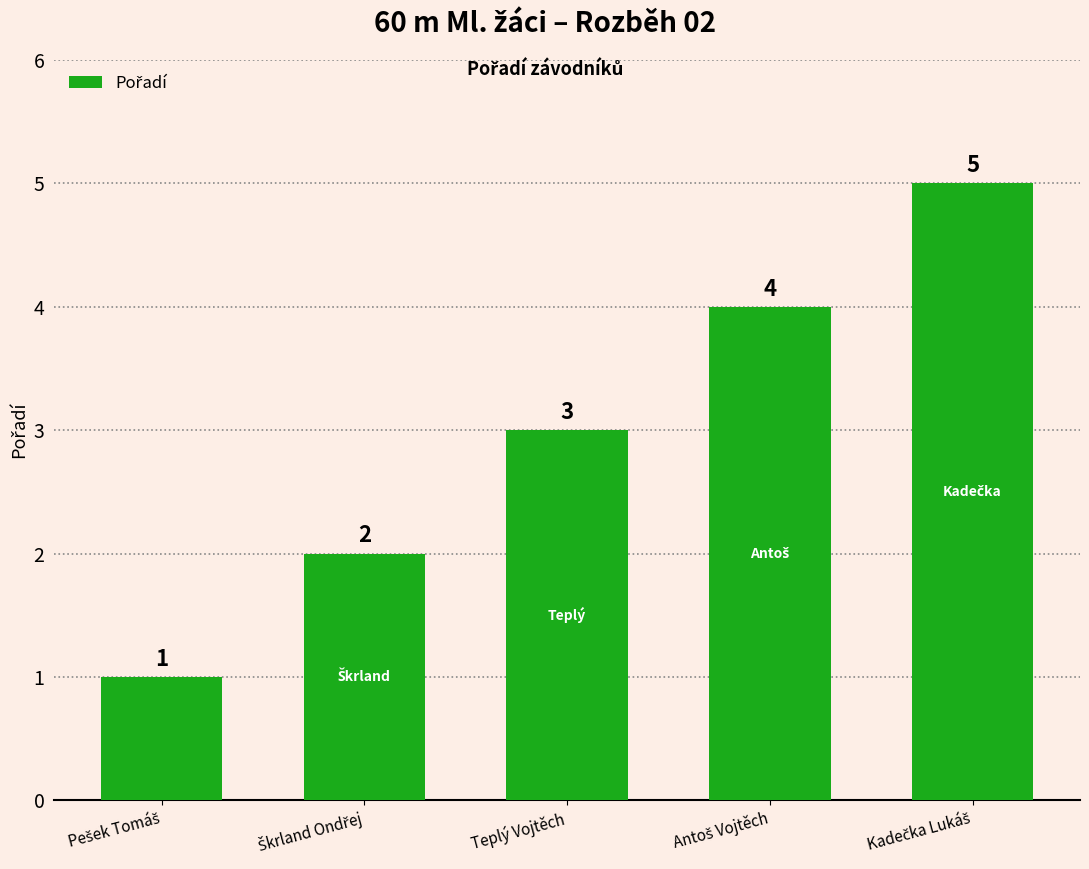

What value does the data have at Teplý Vojtěch?

3